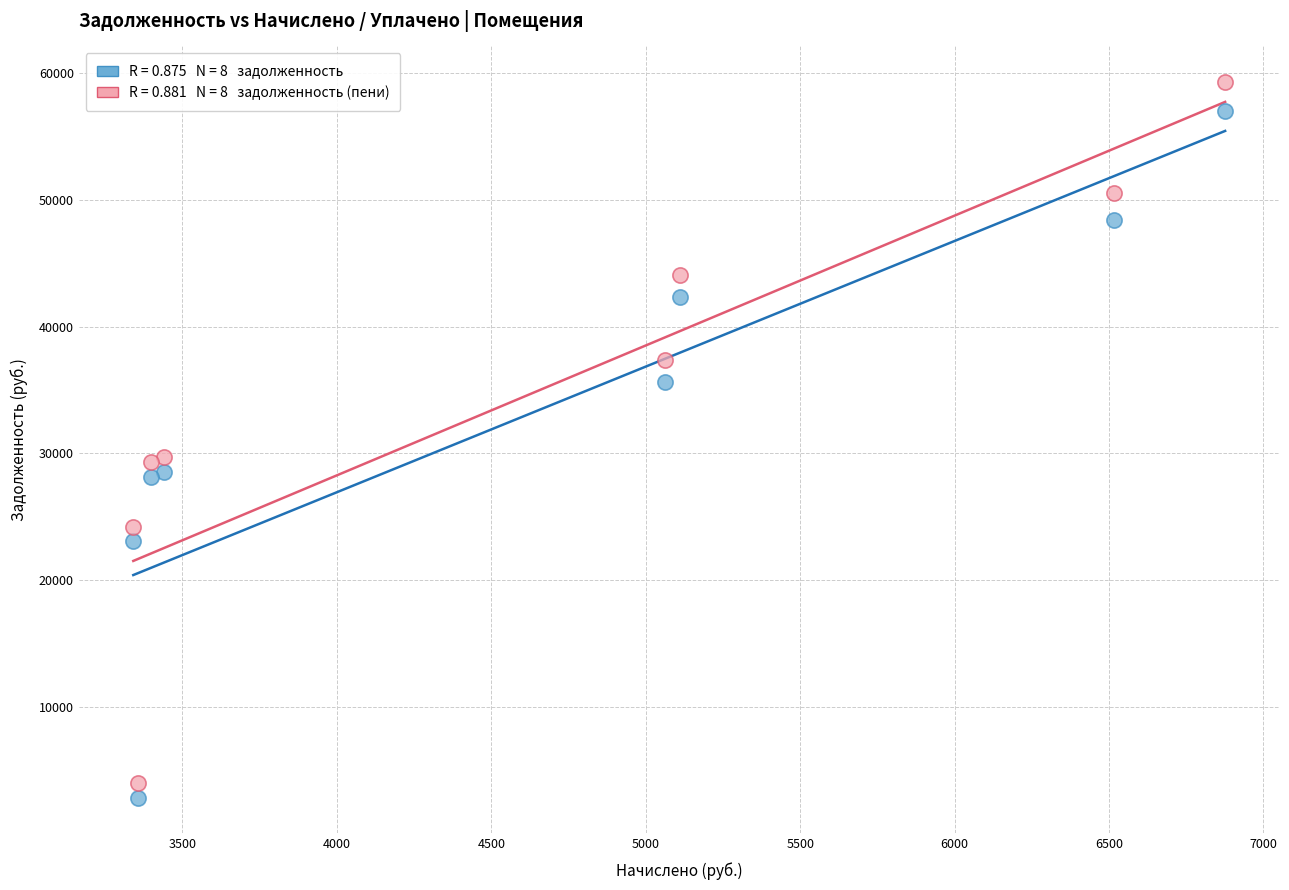

Across all data points, what is the range of X values (max minus min)?

3535.2